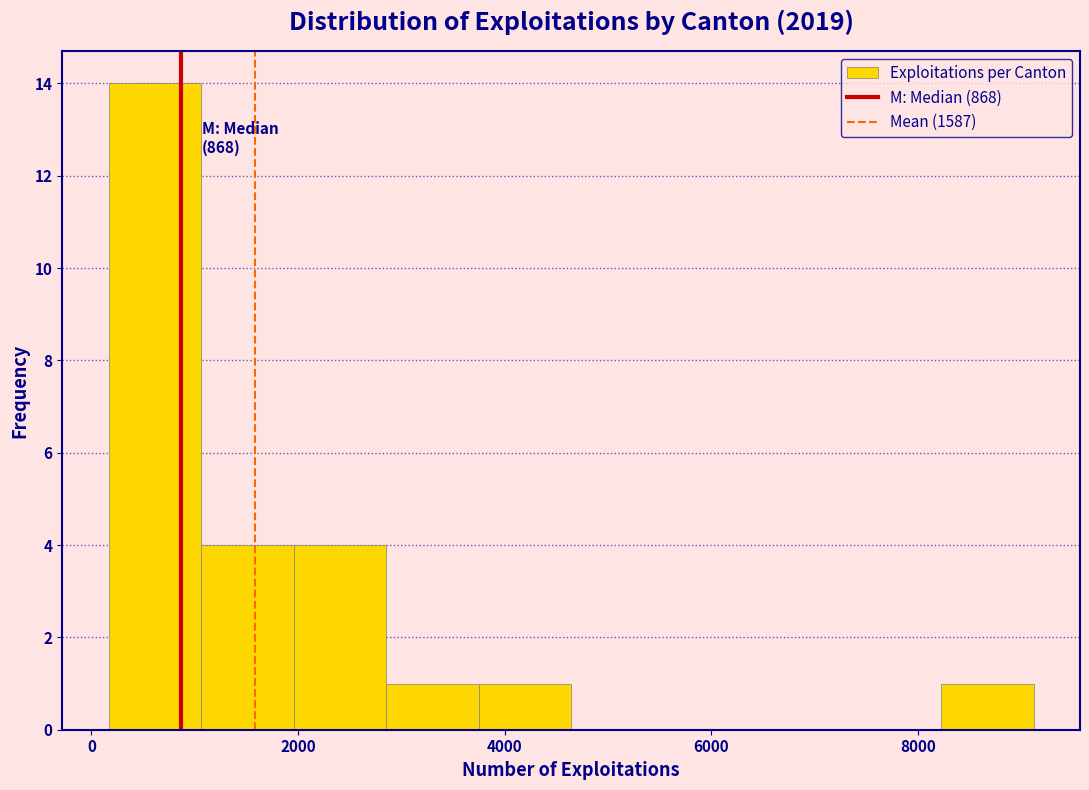

Over which range of the x-axis is the bar tallest?

200 to 1000